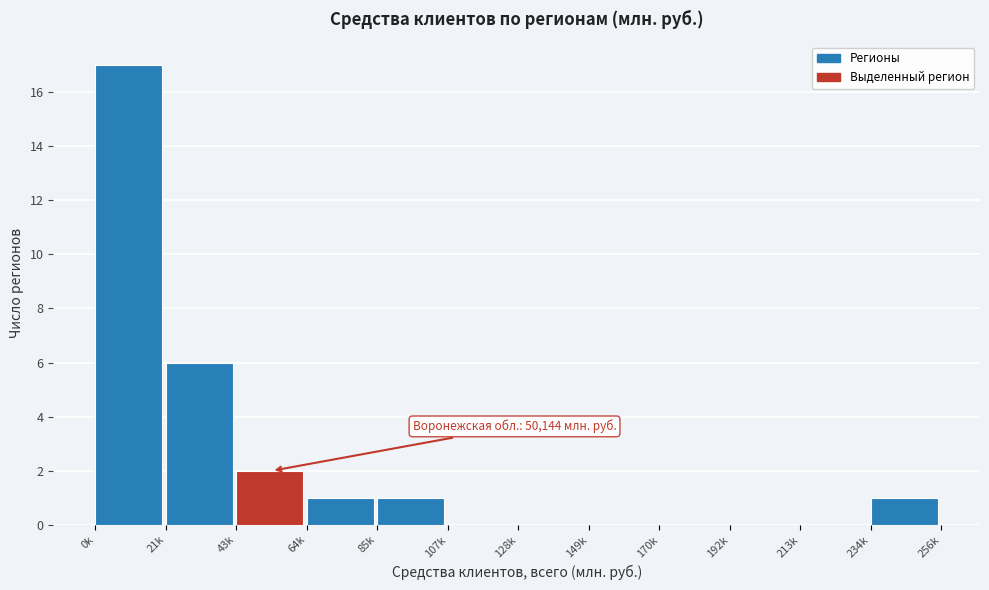

Reading right to left, transcribe all the data shown in this chart.

234k=1	213k=0	192k=0	170k=0	149k=0	128k=0	107k=0	85k=1	64k=1	43k=2	21k=6	0k=17